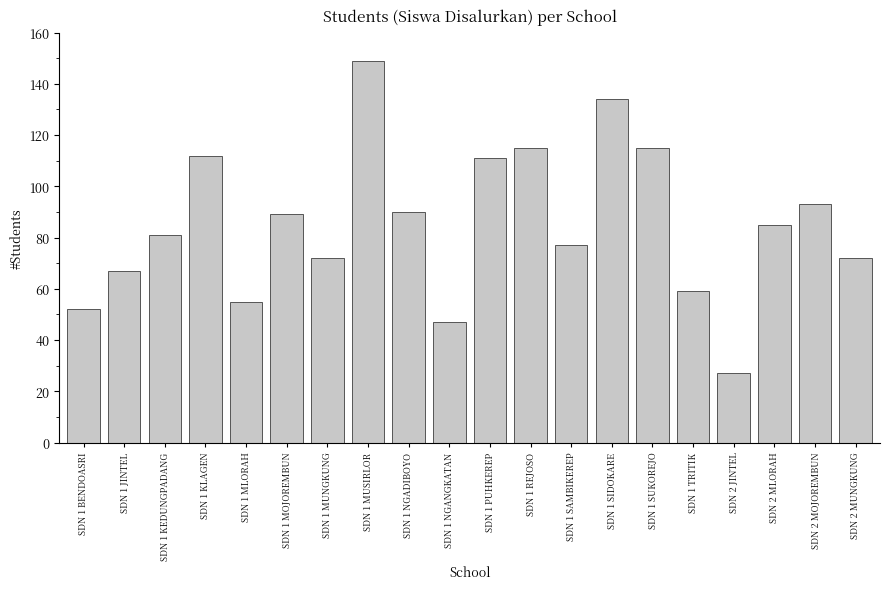

At which category does the chart reach its minimum across all series?

SDN 2 JINTEL